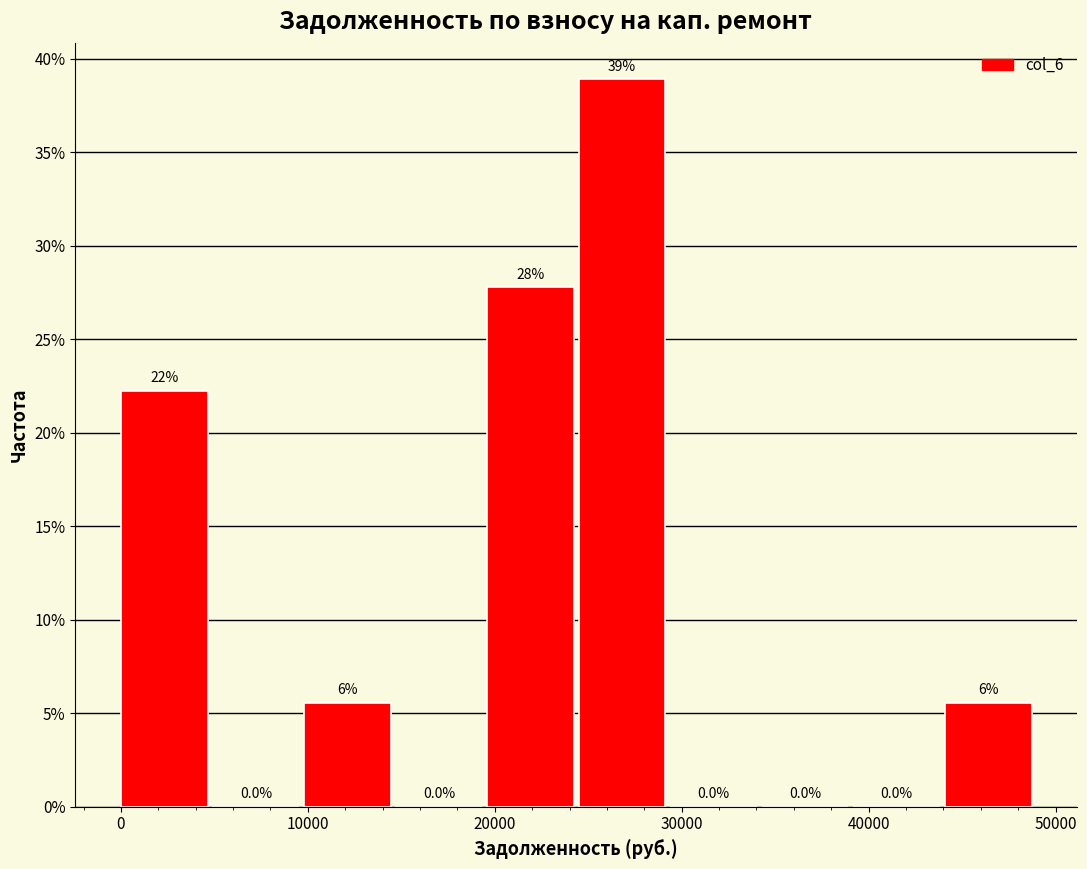

Which range on the x-axis has the tallest bar?

24000 to 29000